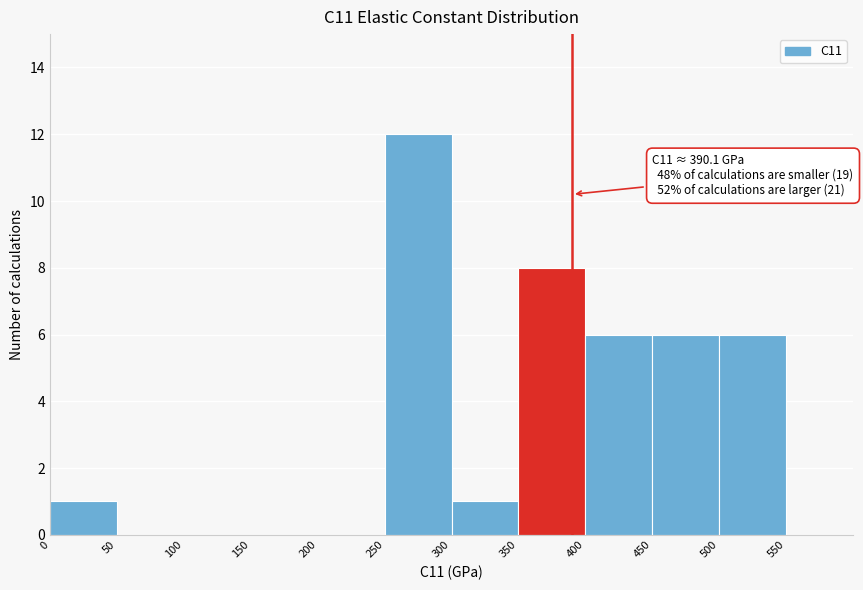

Over which range of the x-axis is the bar tallest?

250 to 300